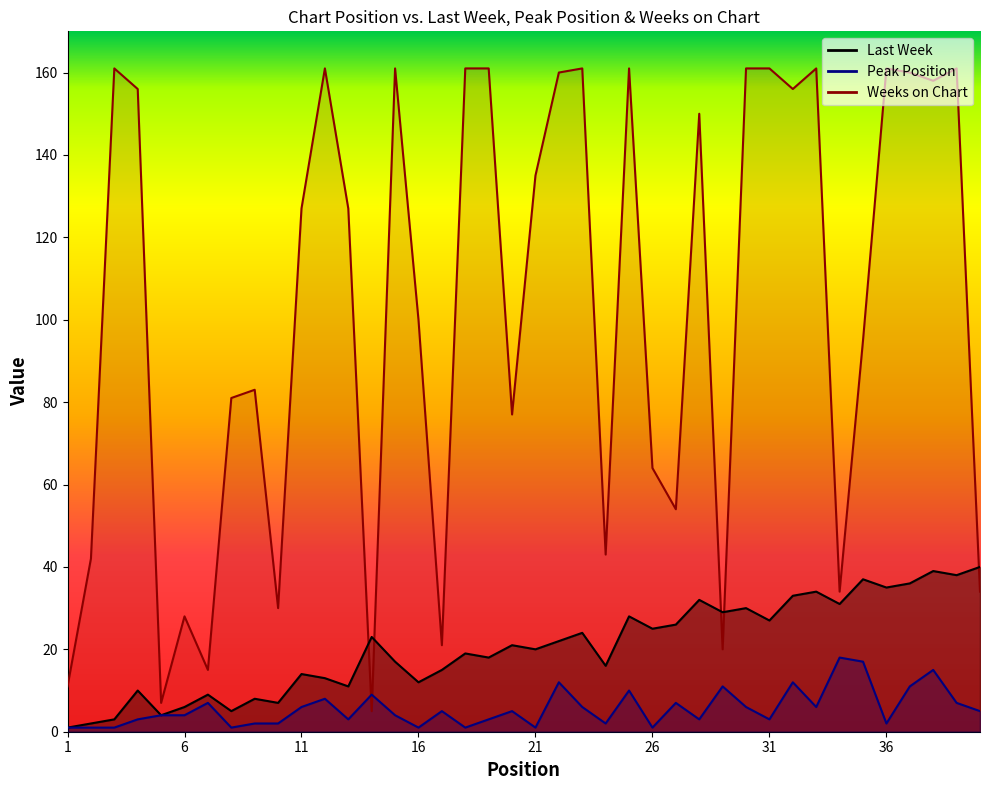

Between which two adjacent categories do Peak Position and Weeks on Chart first intersect?

13 and 14